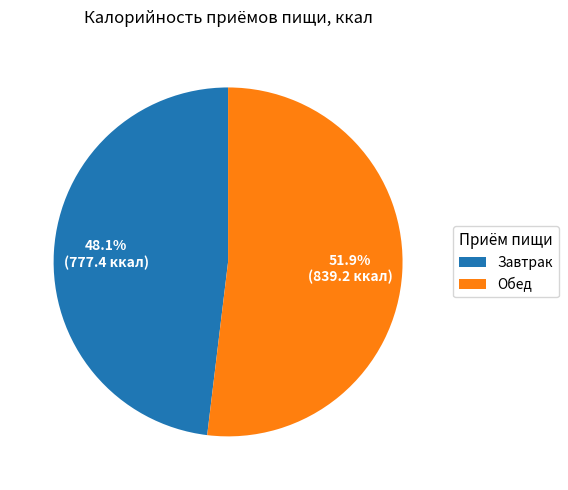

Is it true that Обед is 52% of the pie?

True